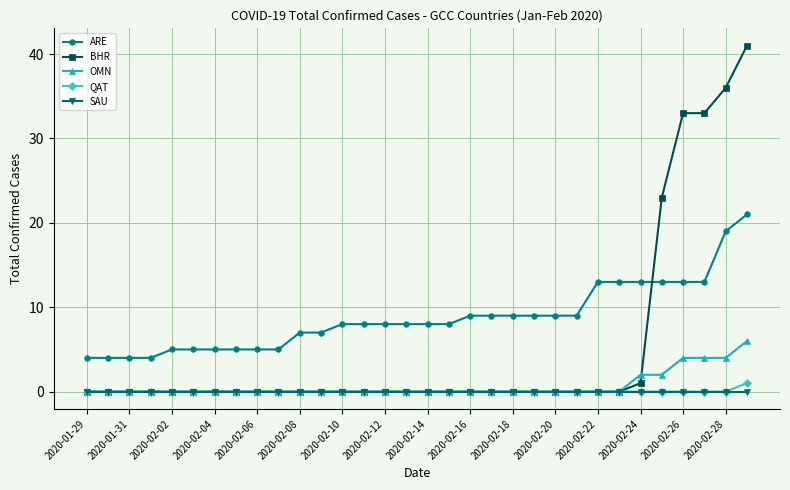

What is the greatest value displayed?

41